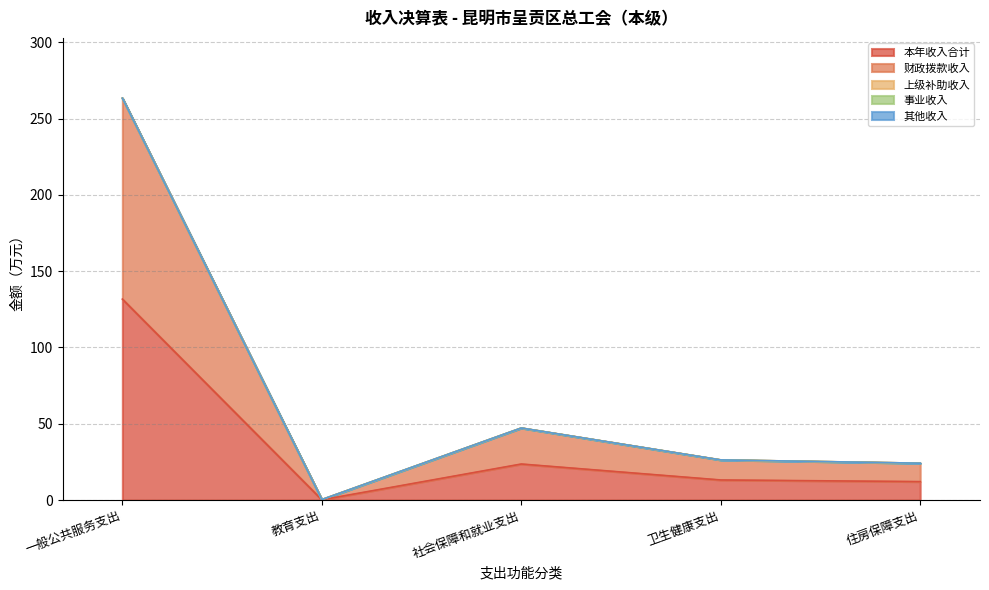

What is the difference between the maximum and minimum values in the 本年收入合计 series?

131.6